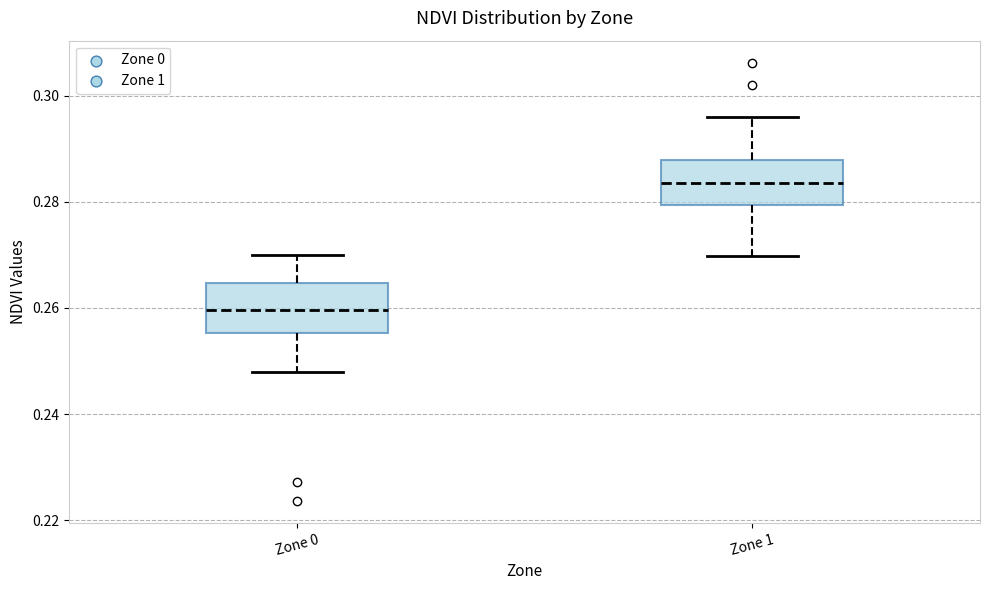

Reading left to right, read every box against the y-axis: the position of its median line, the range the box covers, and the ends of its whiskers. The values are not printed on the chart, so give them approximately, as read against the axis.

Zone 0: median 0.260, box 0.256 to 0.264, whiskers 0.248 to 0.270
Zone 1: median 0.284, box 0.280 to 0.288, whiskers 0.270 to 0.296